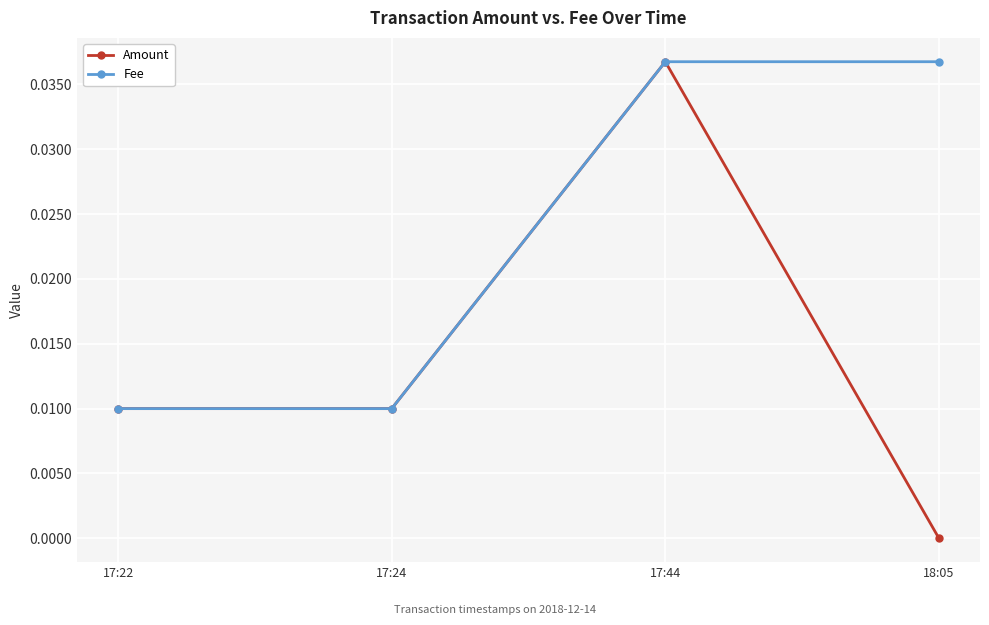

The Fee series shows 0.0 at 17:24. True or false?

True